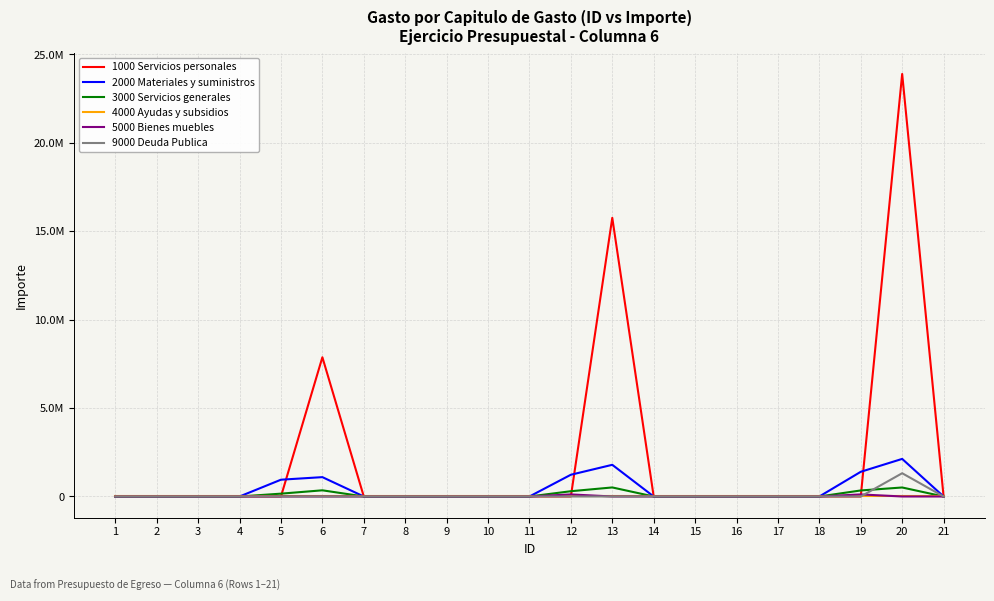

At which label is 4000 Ayudas y subsidios closest to 0?

1